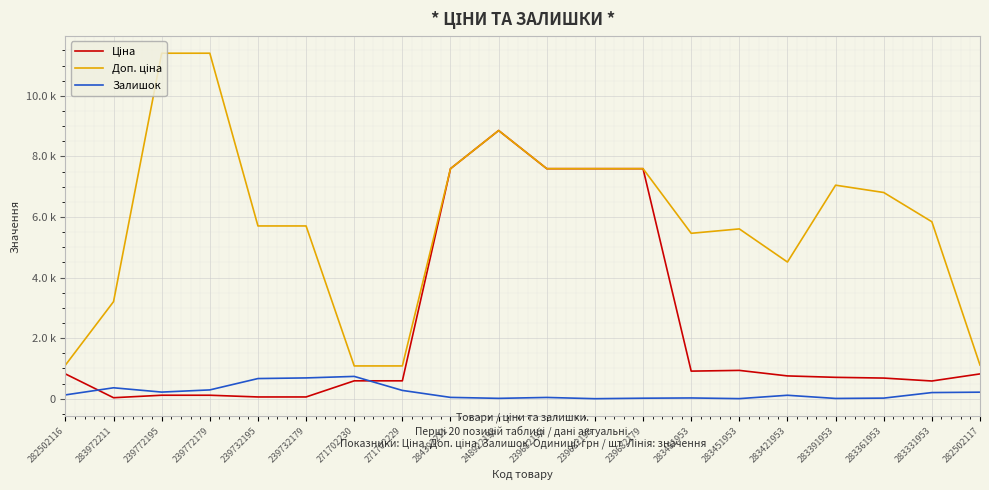

Where is the first local minimum for Ціна?

283972211